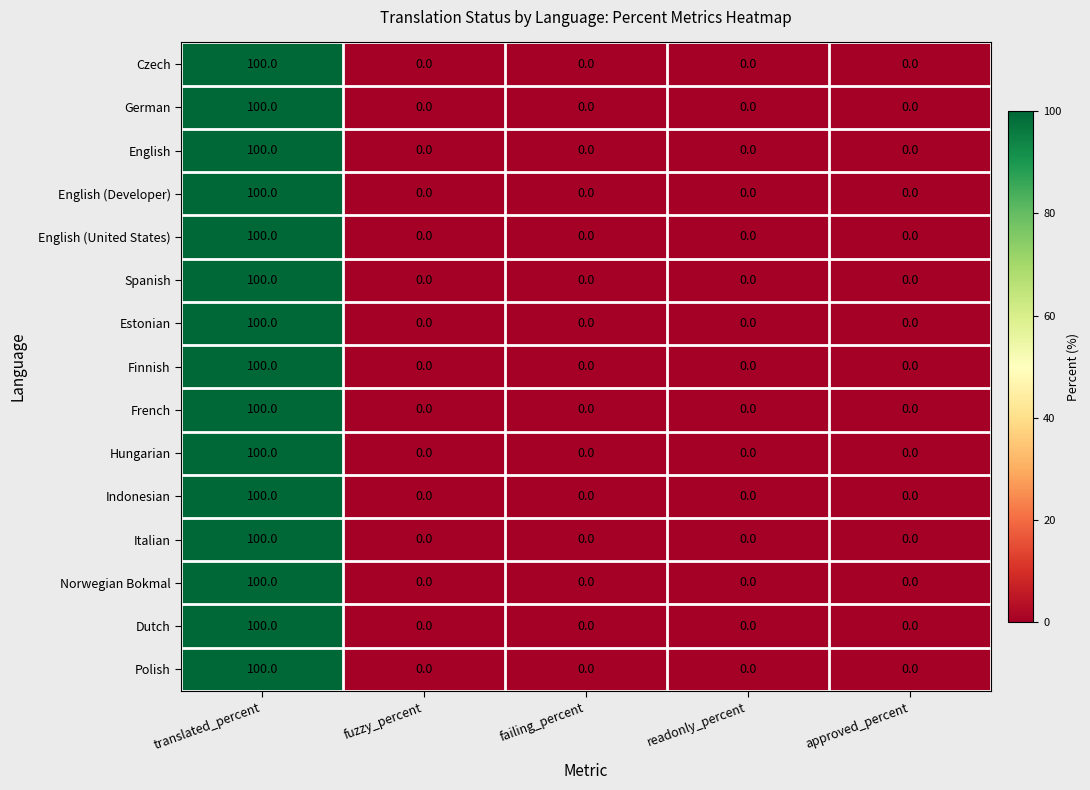

The French series shows 0 at fuzzy_percent. True or false?

True